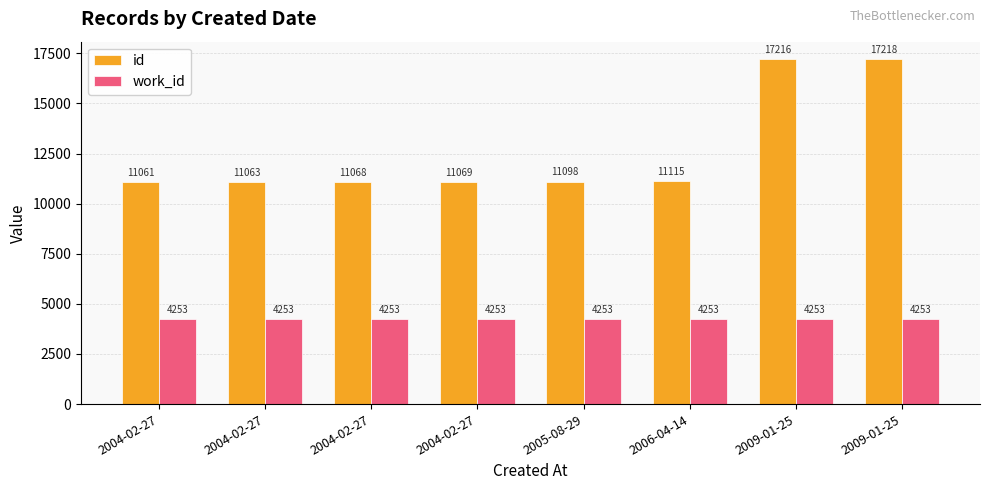

What is the approximate value of work_id at 2004-02-27?

4253